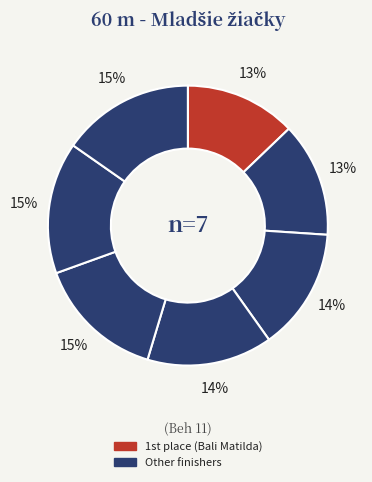

Is there any slice that represents more than half of the pie?

No